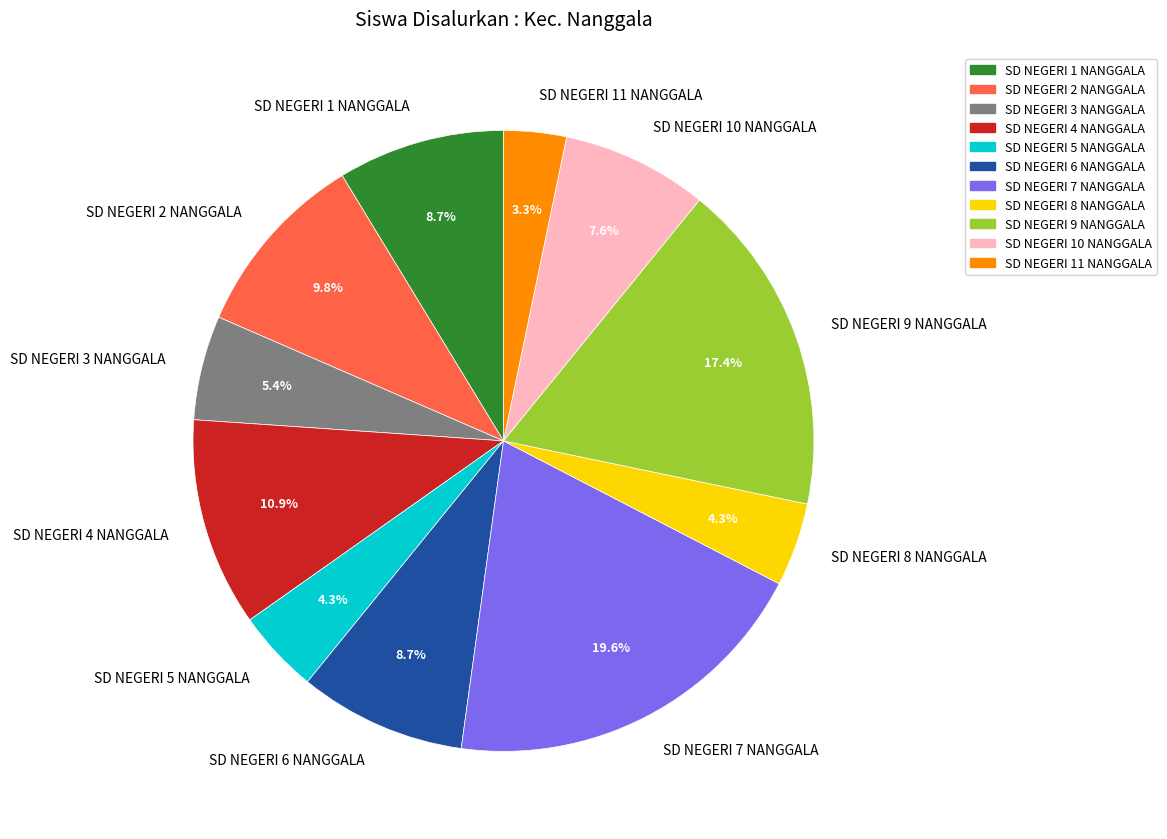

The SD NEGERI 10 NANGGALA slice represents 1% of the pie. True or false?

False